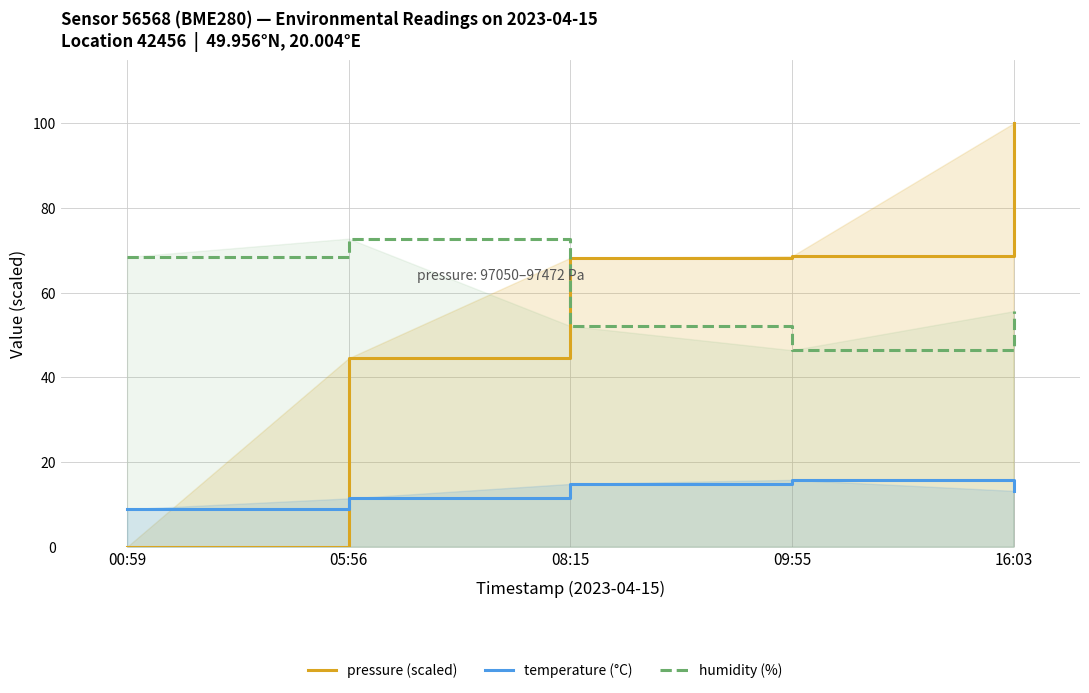

What is the average value of the humidity (%) series?

59.1